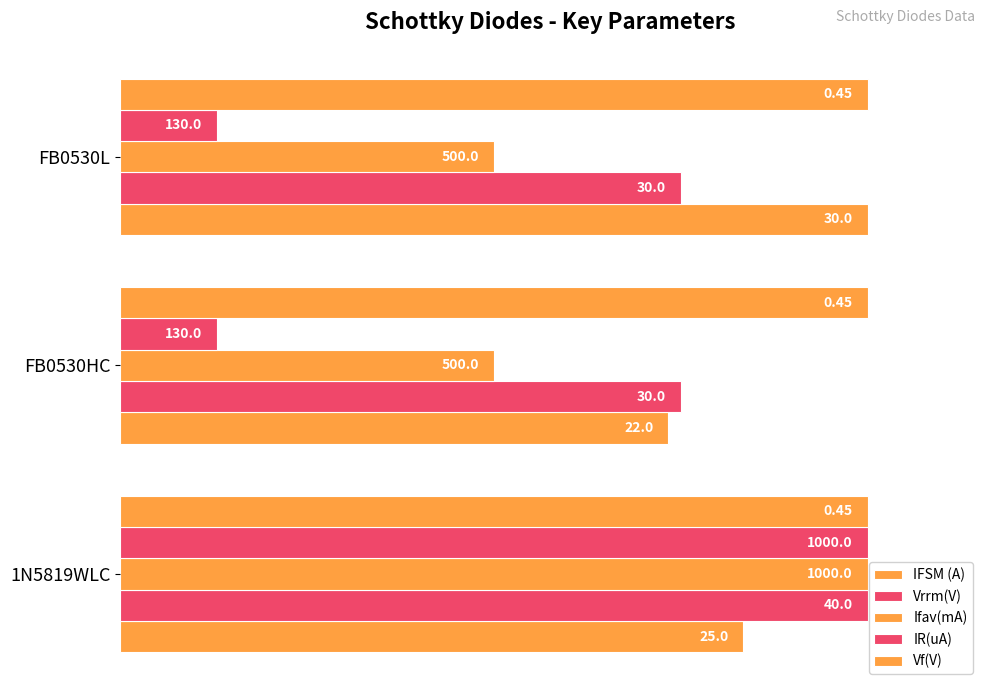

At how many categories does at least one series exceed 39?

3